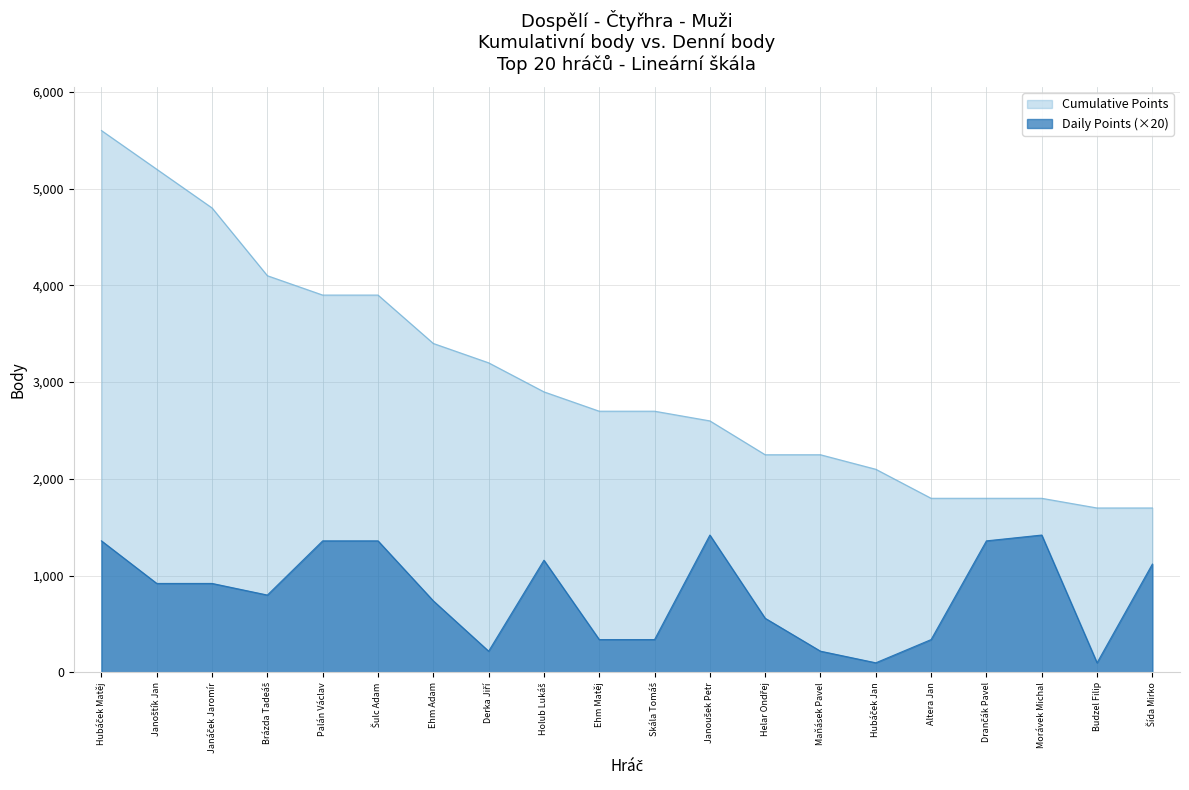

What is the minimum value for Daily Points?

100